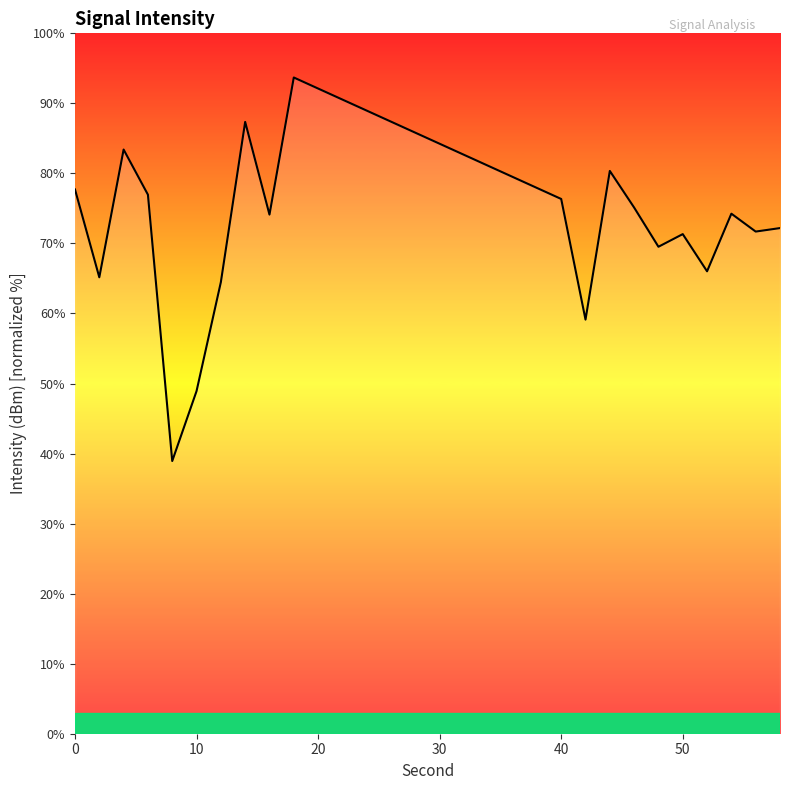

What is the difference between the maximum and minimum values?

54.8